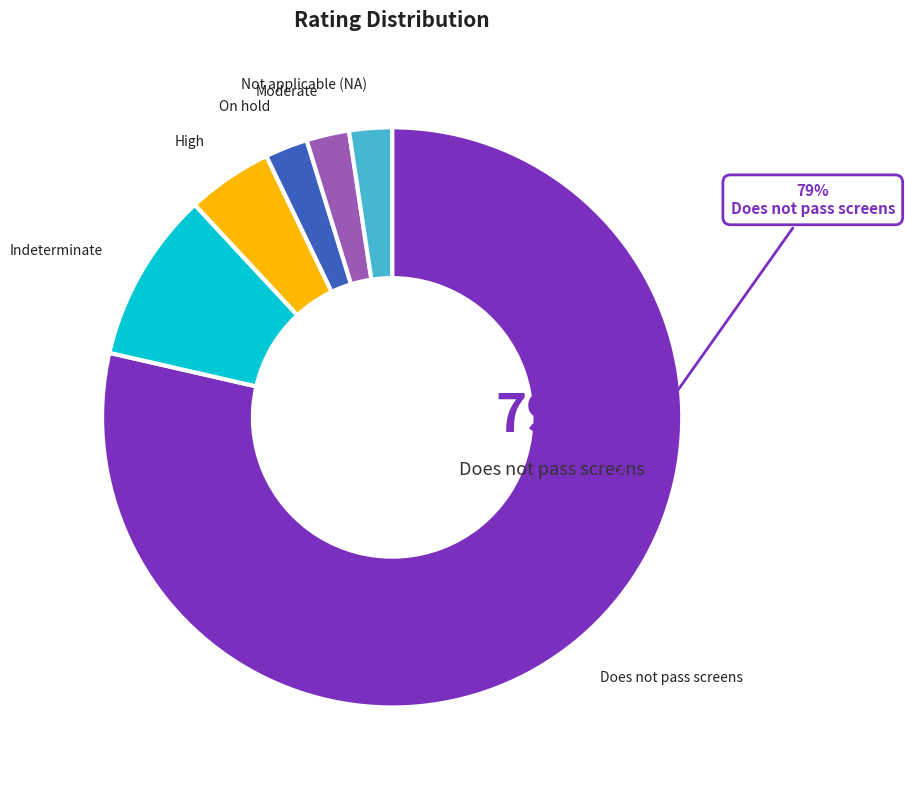

To the nearest percent, what is the average slice percentage?

17%